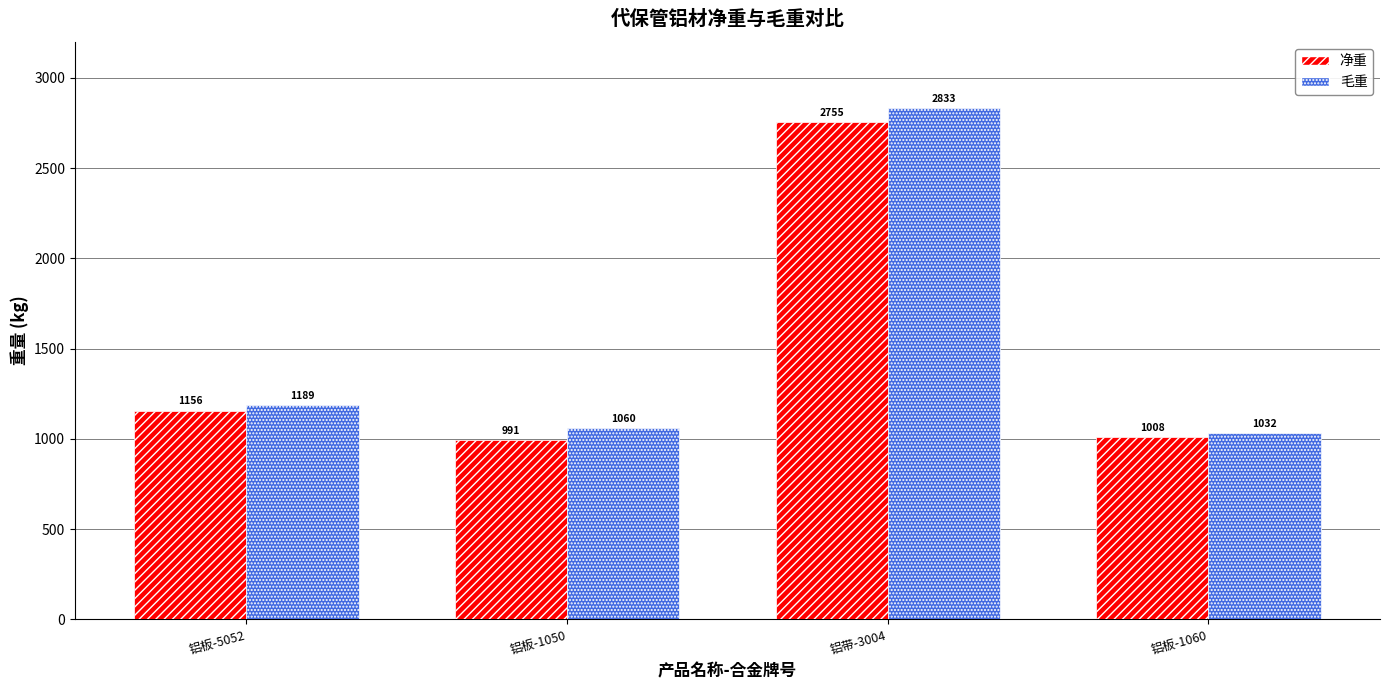

At which category is the sum across all series the highest?

铝带-3004